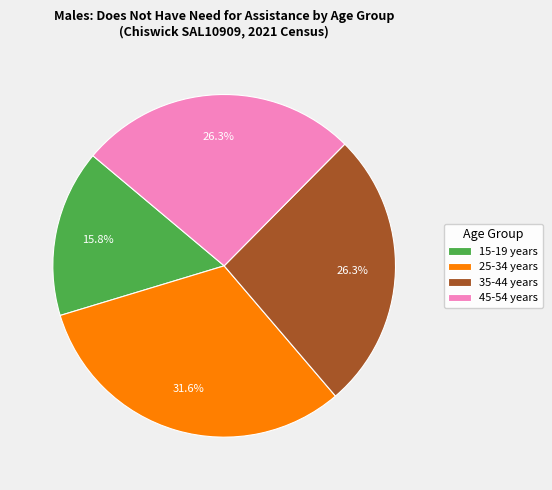

To the nearest percent, what is the difference between the 45-54 years and 25-34 years slice percentages?

5%